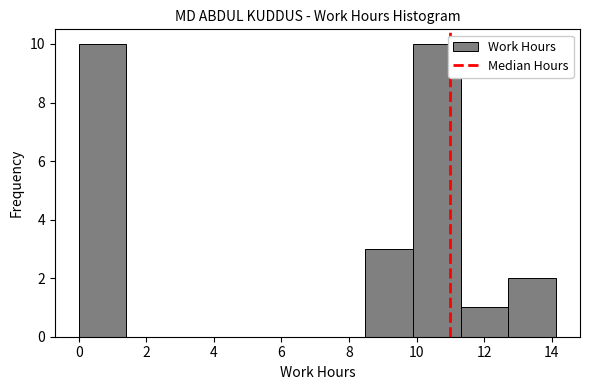

How tall is the bar that spans 11.4 to 12.8 on the x-axis? Neither the bar edges nor the heights are printed on the chart, so give them approximately, as read against the axes.

1